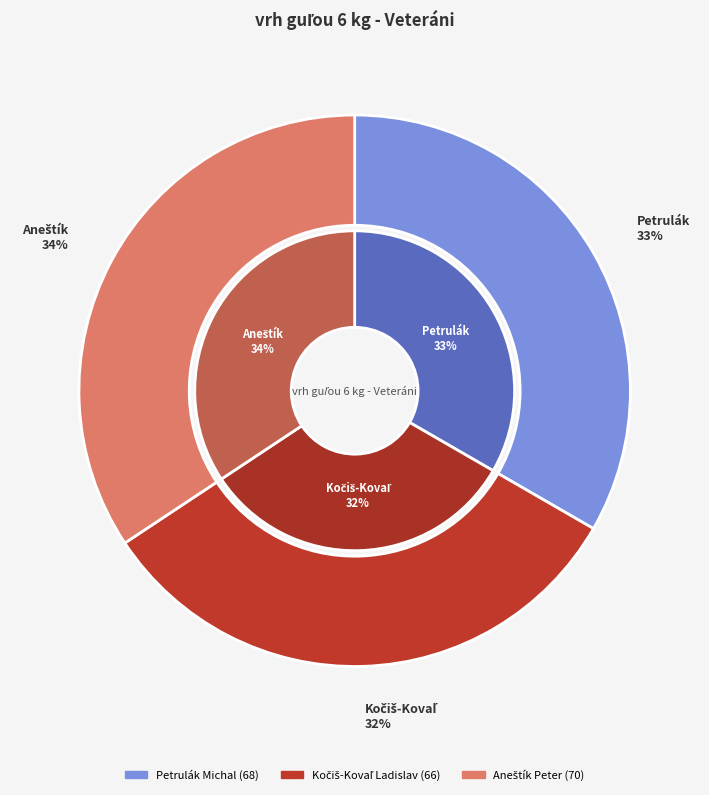

Combined, do Petrulák Michal and Kočiš-Kovaľ Ladislav account for over 50%?

Yes